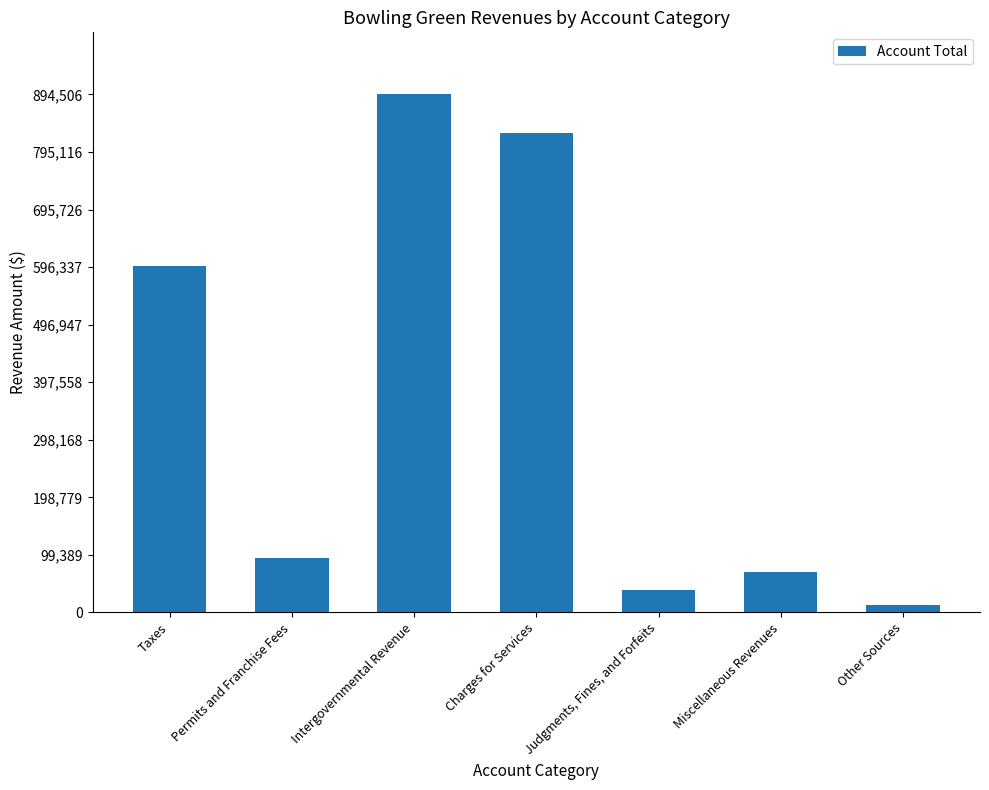

What is the label of the 6th bar from the right?

Permits and Franchise Fees